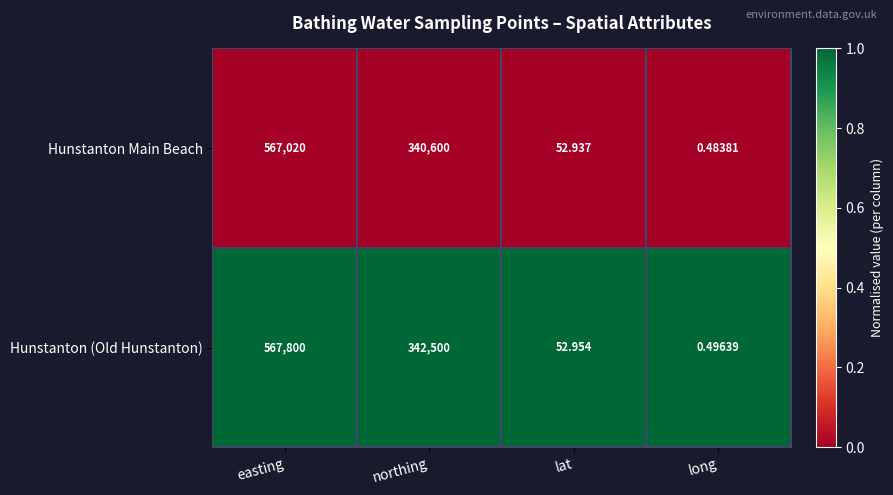

Which series has the largest range (max minus min)?

Hunstanton (Old Hunstanton)